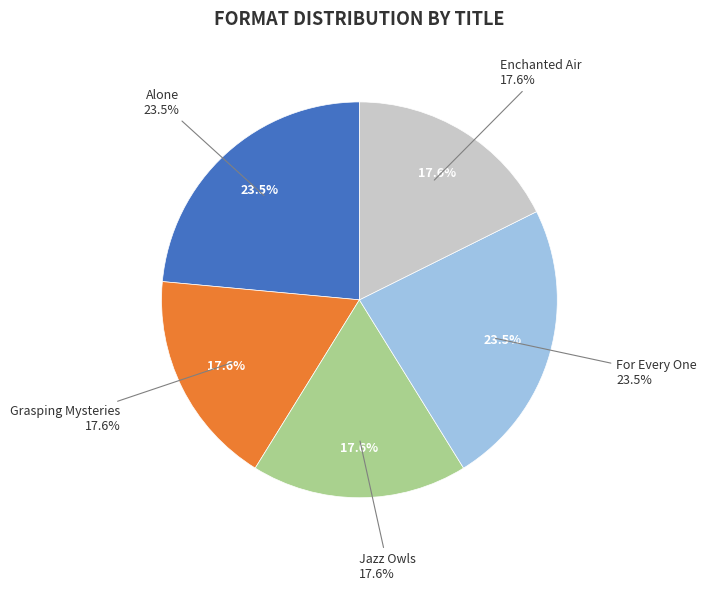

To the nearest percent, what is the difference between the Enchanted Air and For Every One slice percentages?

6%